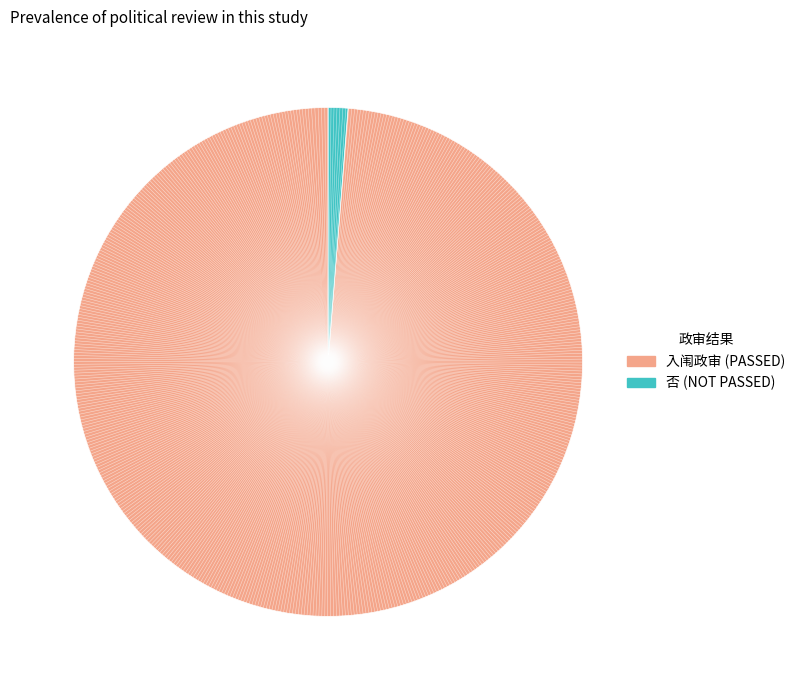

Does 入闱政审 represent more than half of the total?

Yes